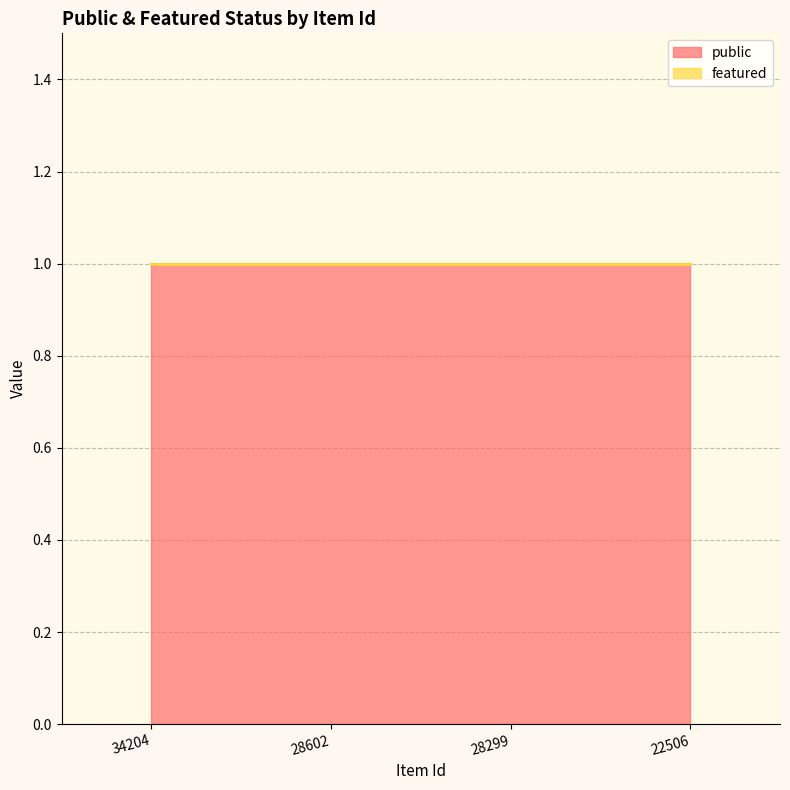

True or false: featured and public cross at least once.

False